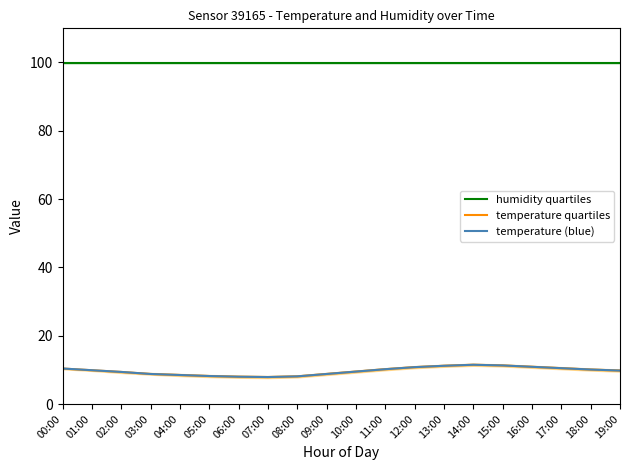

What is the total value across all series at 09:00?

117.5